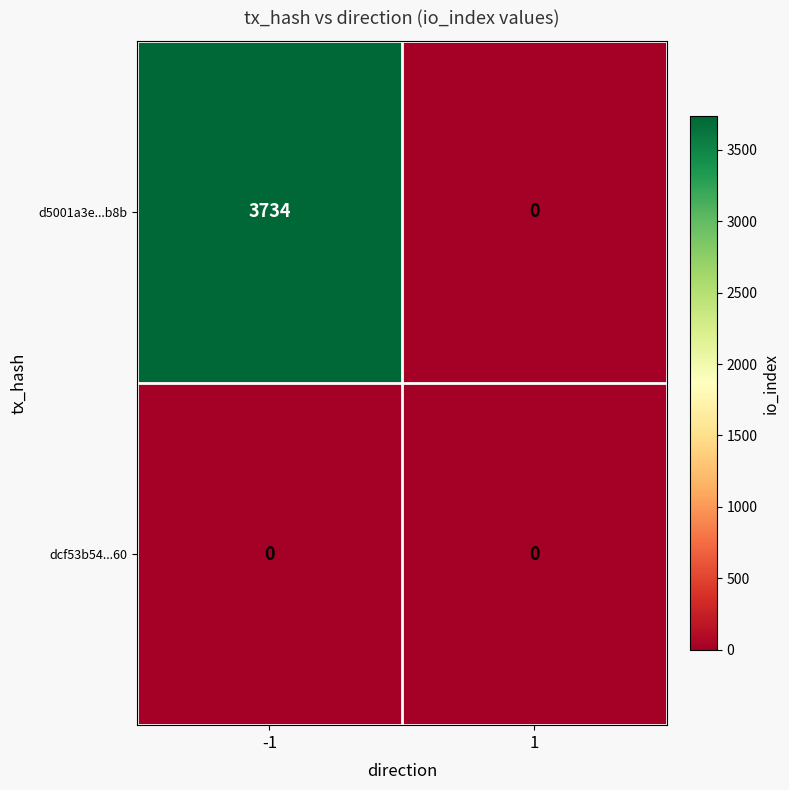

The value of d5001a3e...b8b at -1 is 3734. True or false?

True